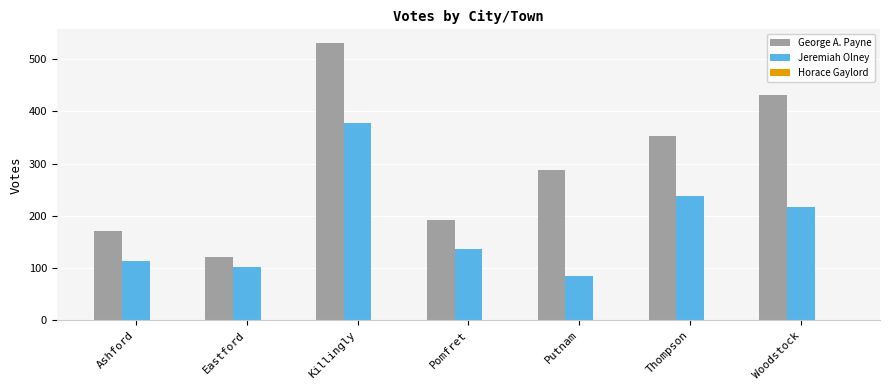

How many groups of bars are there?

7